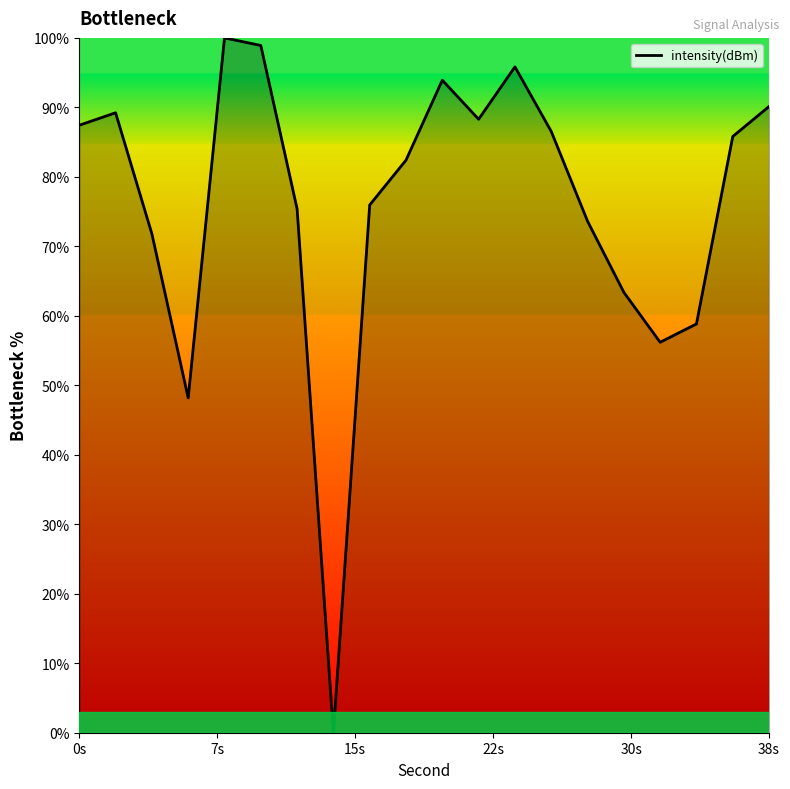

What is the difference between the maximum and minimum values?

100.0